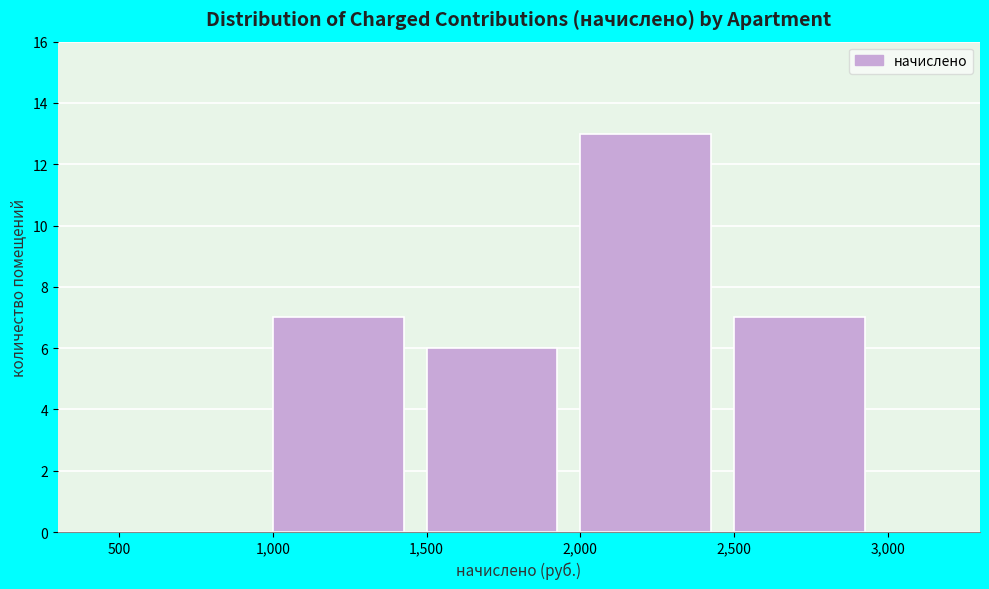

Which range on the x-axis has the tallest bar?

2,000 to 2,500